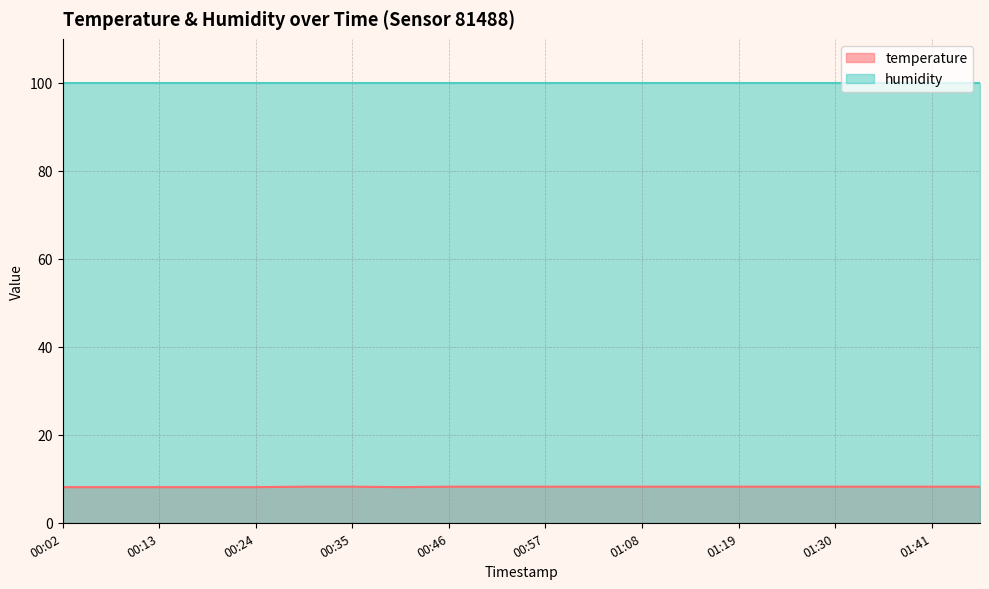

At which label is the value closest to 8?

00:02